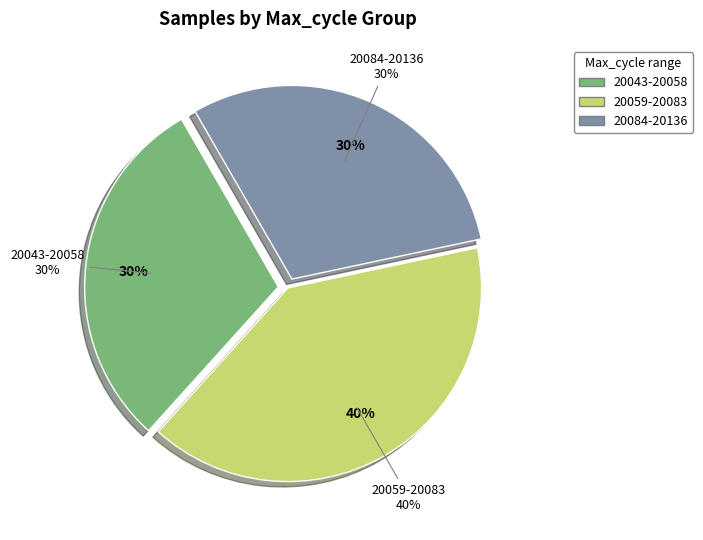

Which slice is the smallest?

20058